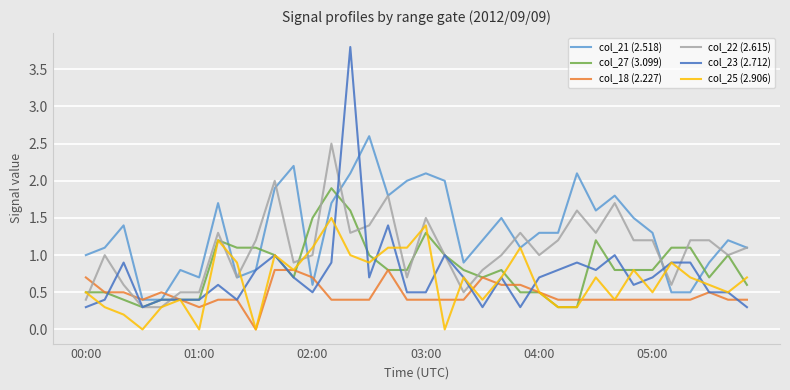

What is the maximum value shown in the chart?

3.8